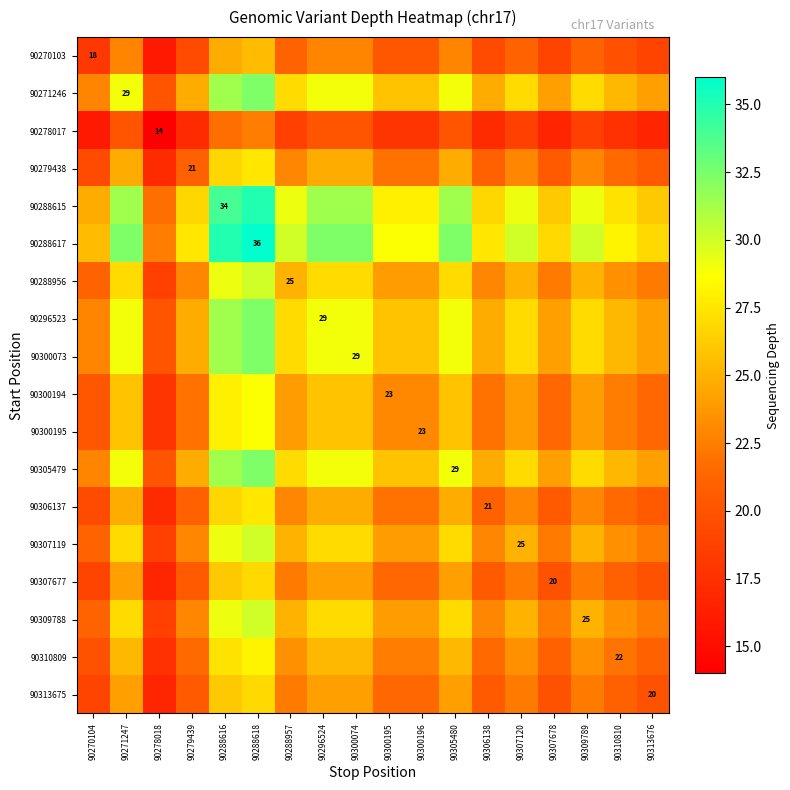

At which label does 90313675 reach its peak?

90288618